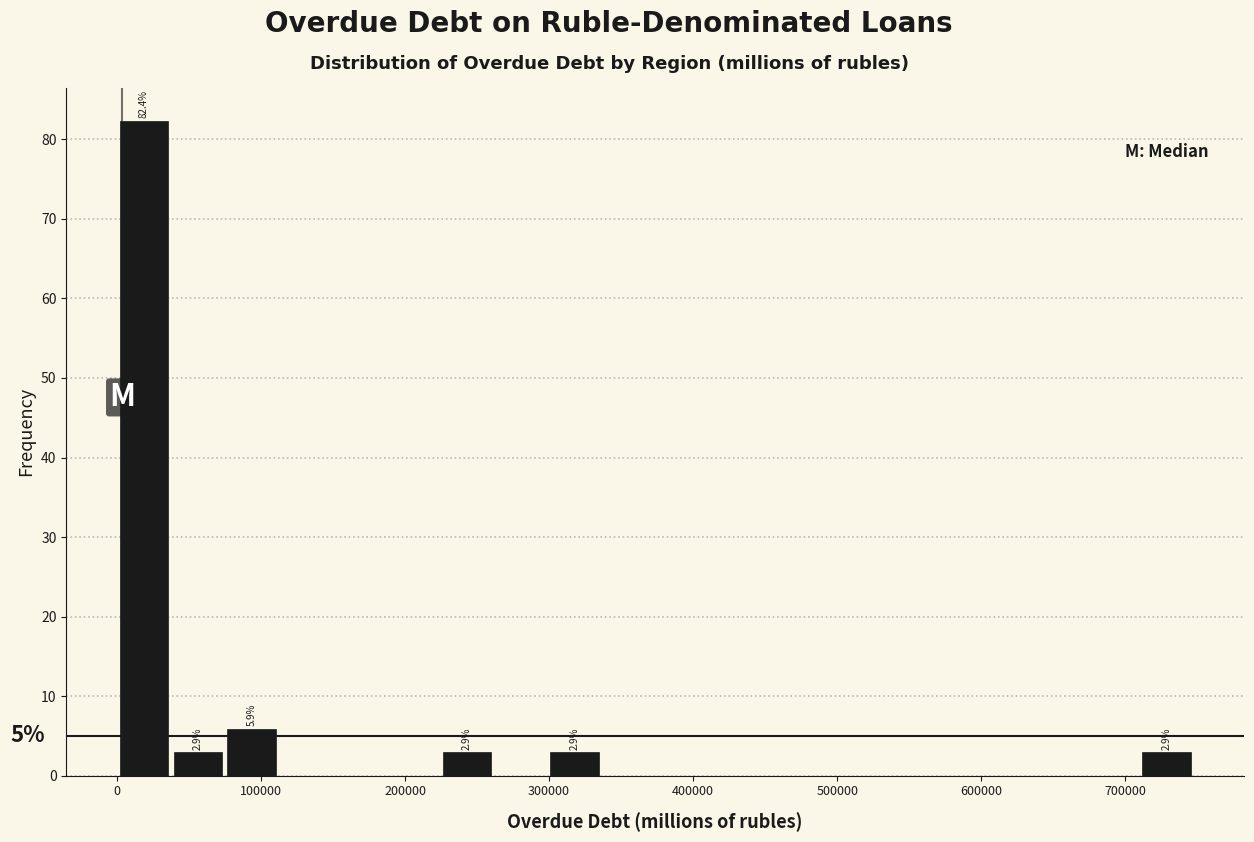

Around what value on the x-axis is the tallest bar? Give the approximate position of its centre, as read against the axis.

20000